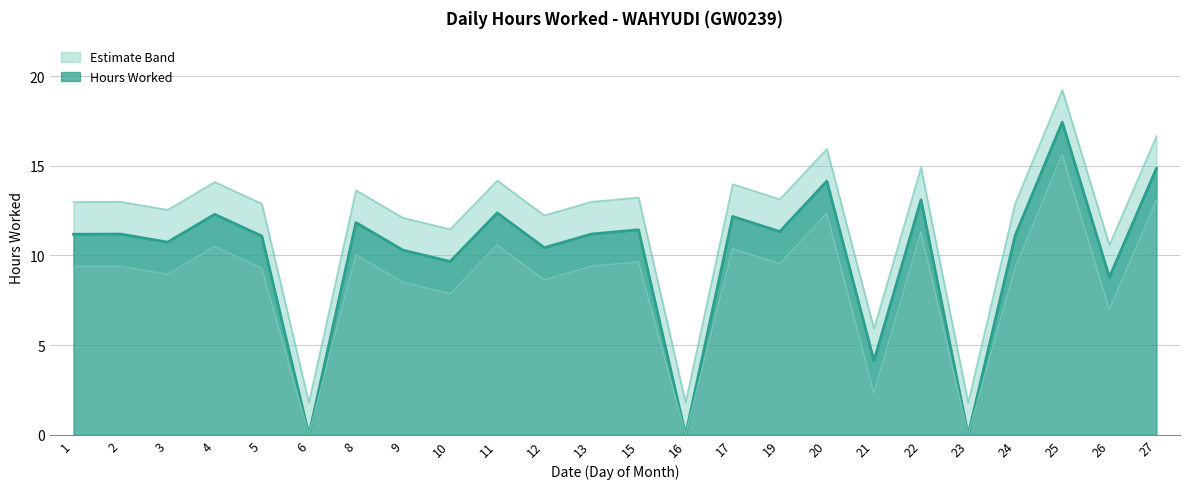

How many points are lower than both their immediate neighbors (excluding endpoints)?

9